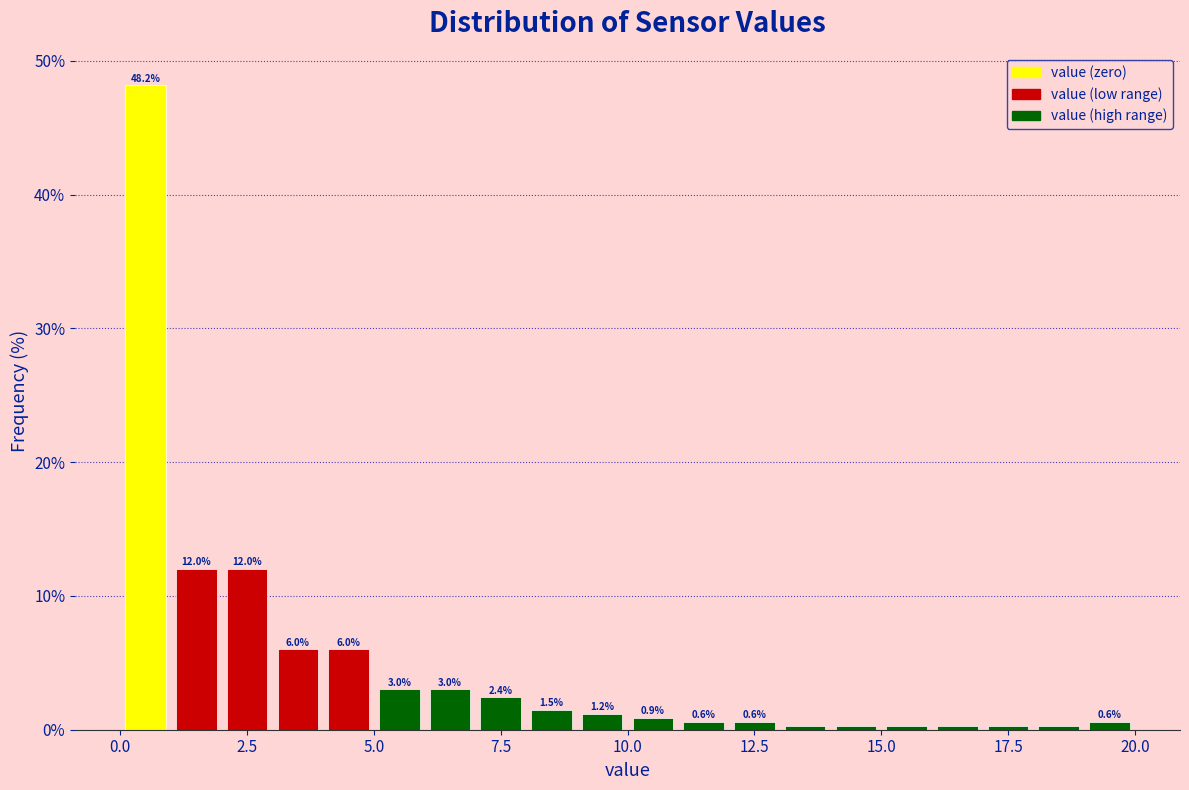

Read against the x-axis, roughly where is the centre of the tallest bar?

0.5